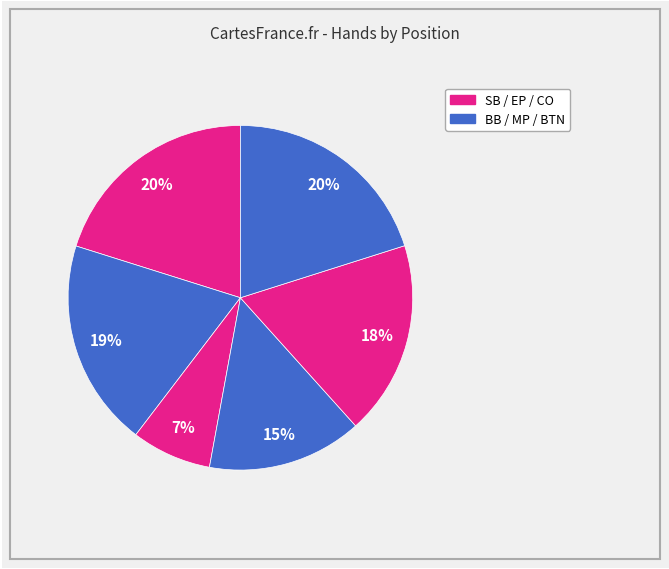

How many slices are in this pie chart?

6